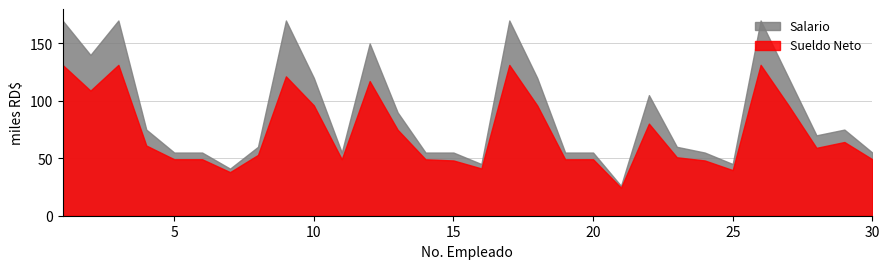

True or false: Sueldo Neto has a value of 80195.0 at 22.

True